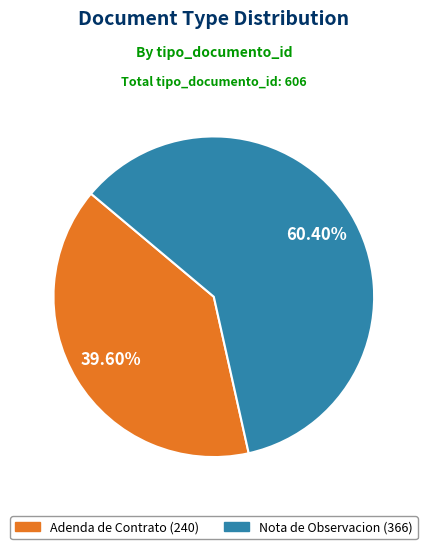

To the nearest percent, what is the difference between the Nota de Observacion (366) and Adenda de Contrato (240) slice percentages?

21%